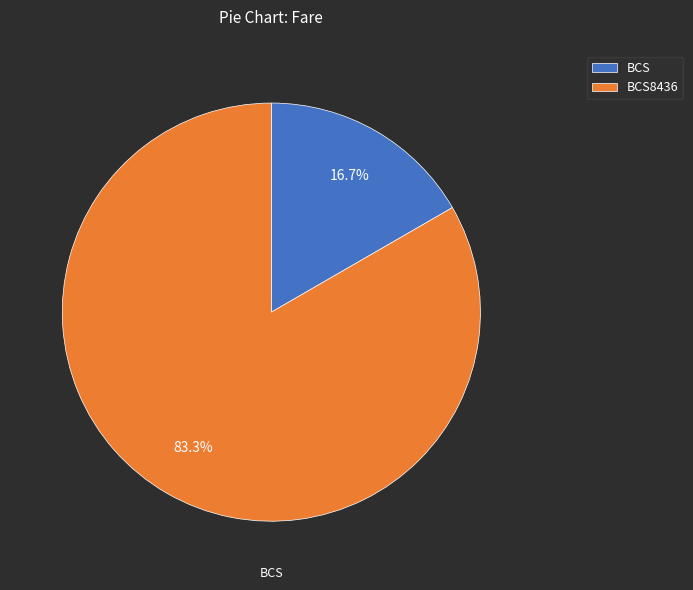

What is the total percentage of BCS8436 and BCS?

100.0%